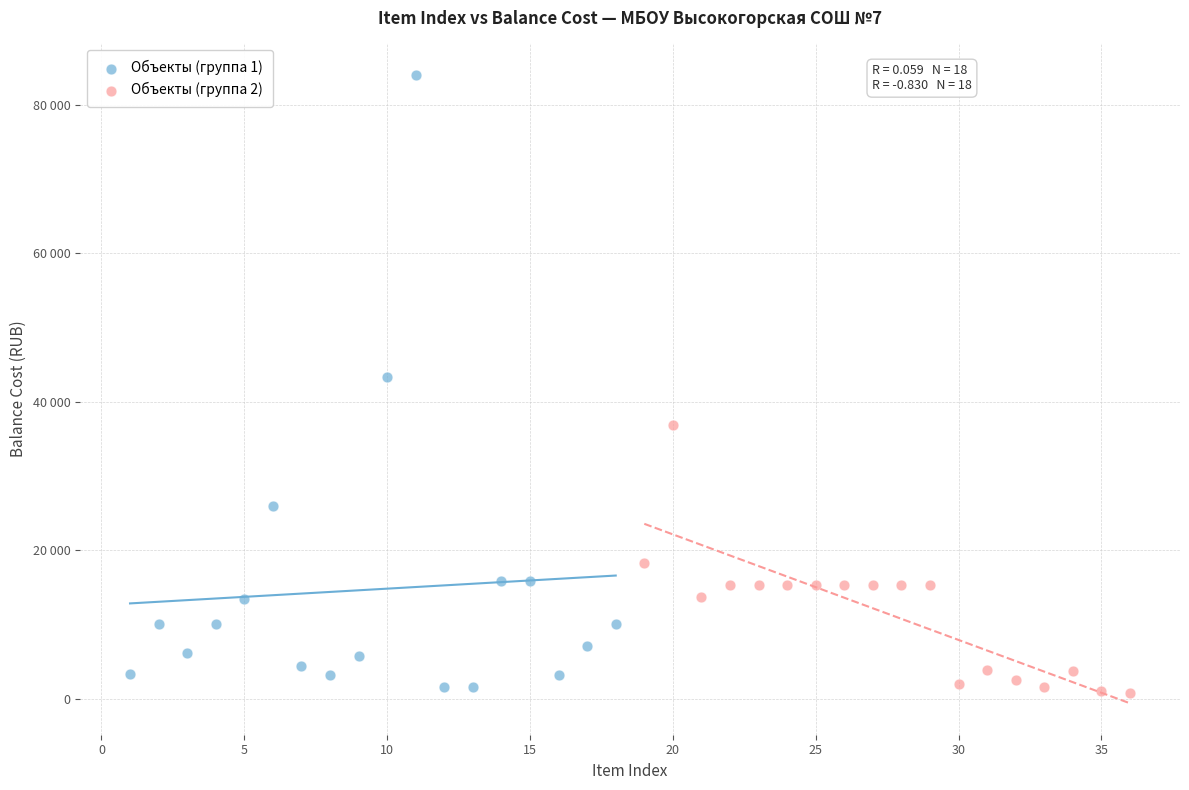

Which series has the widest spread of Y values?

Объекты (группа 1)